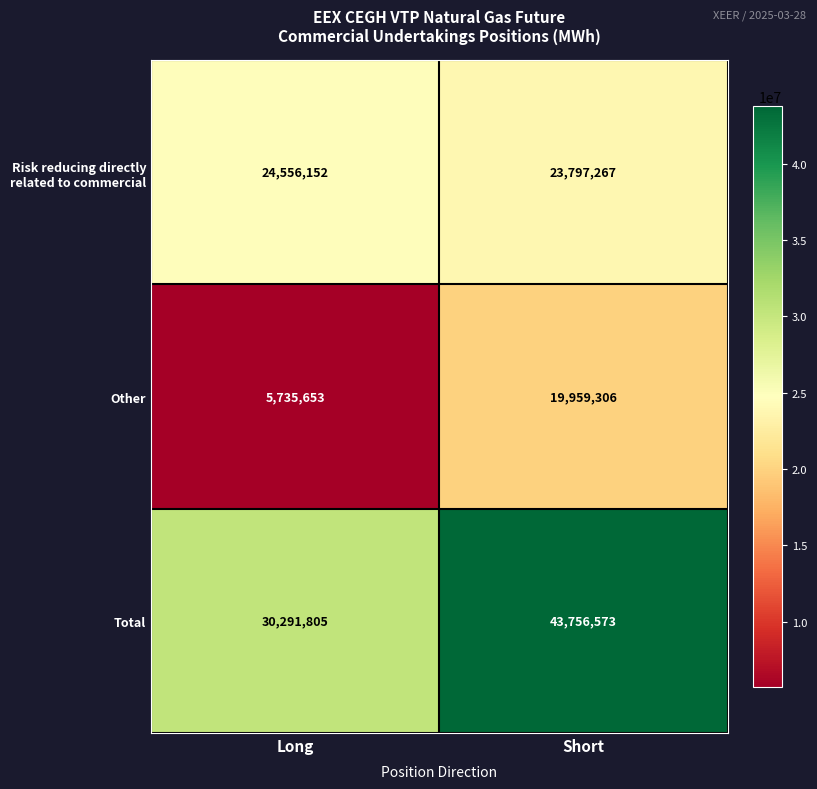

The Total series shows 43756573 at Short. True or false?

True